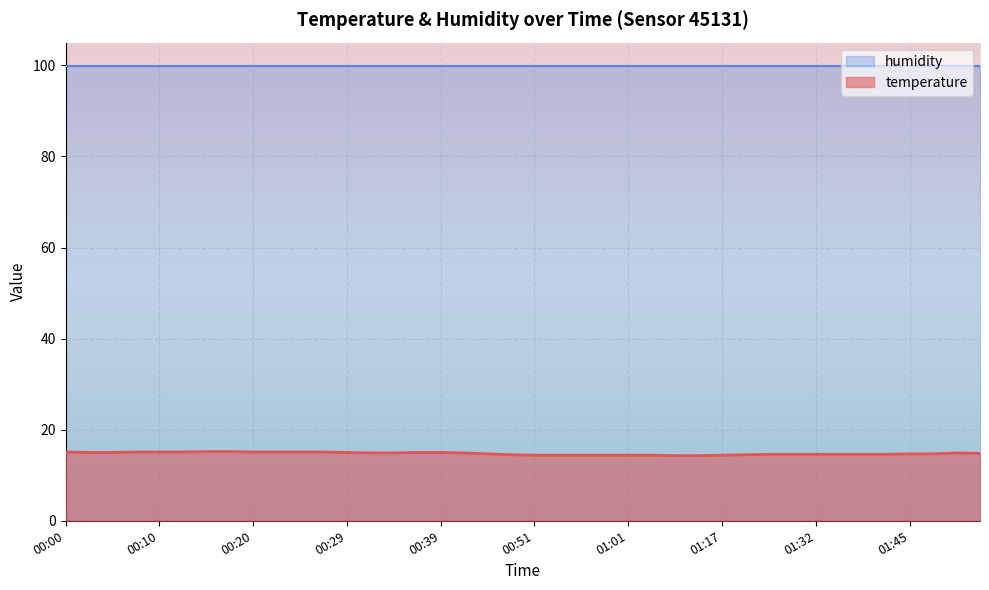

True or false: the data has more than 0 interior local peaks.

True